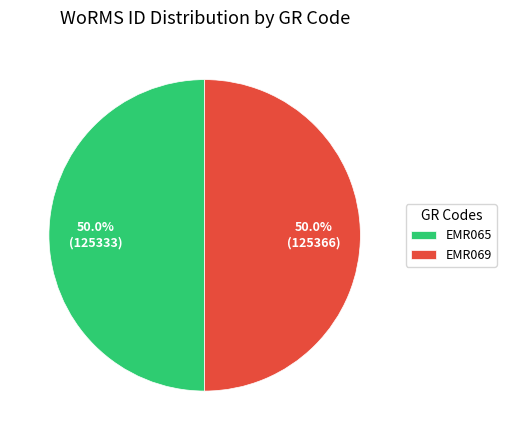

What portion of the pie excludes EMR069?

50.0%